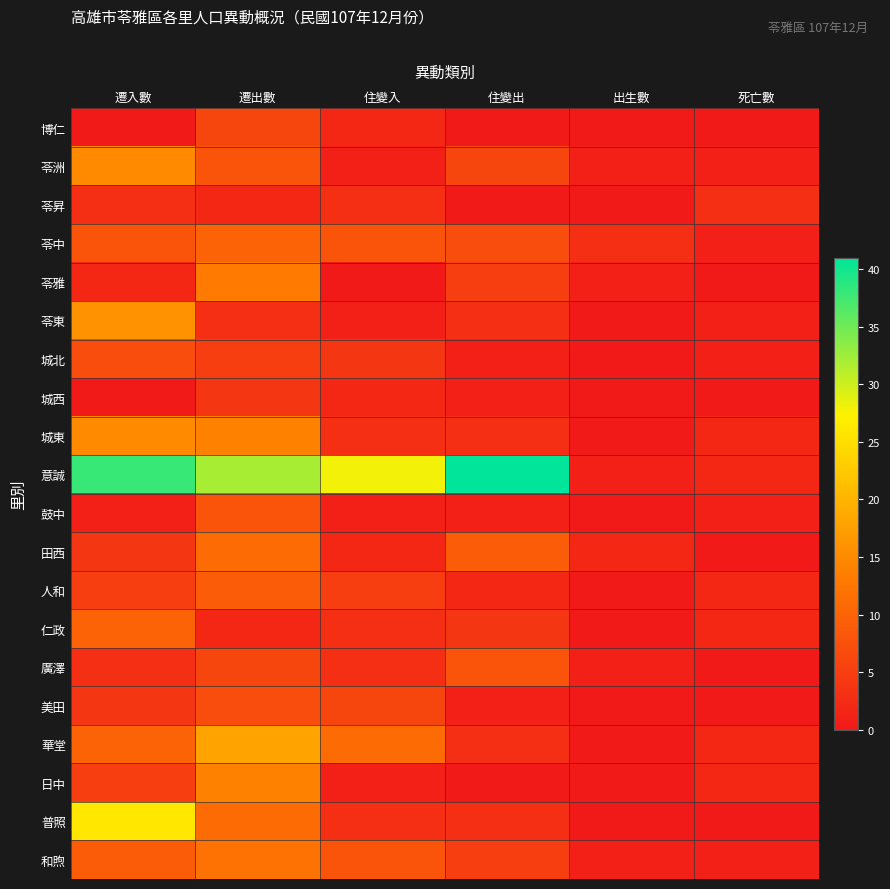

At how many categories does at least one series exceed 16?

4